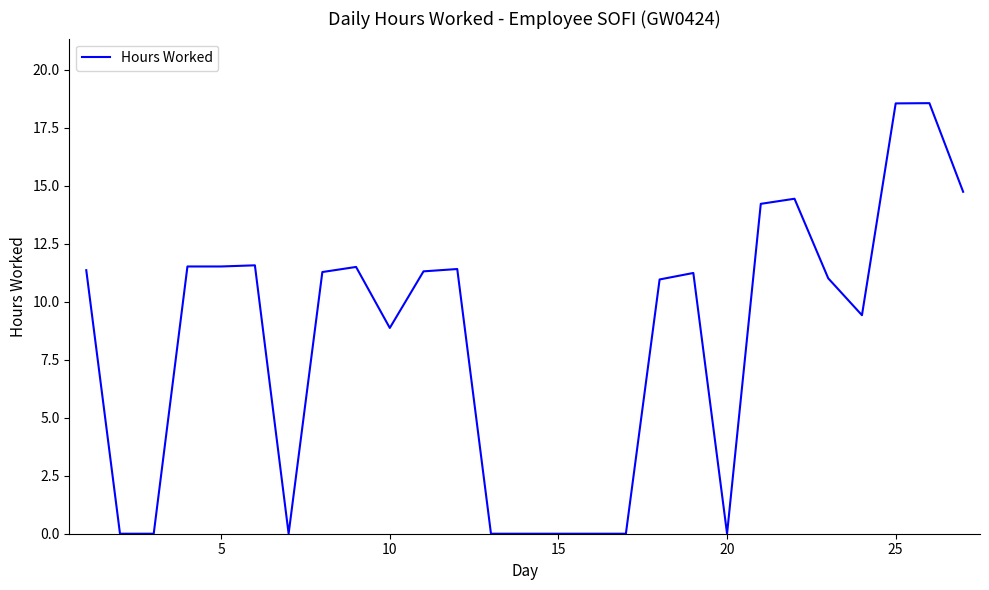

What is the greatest value displayed?

18.6